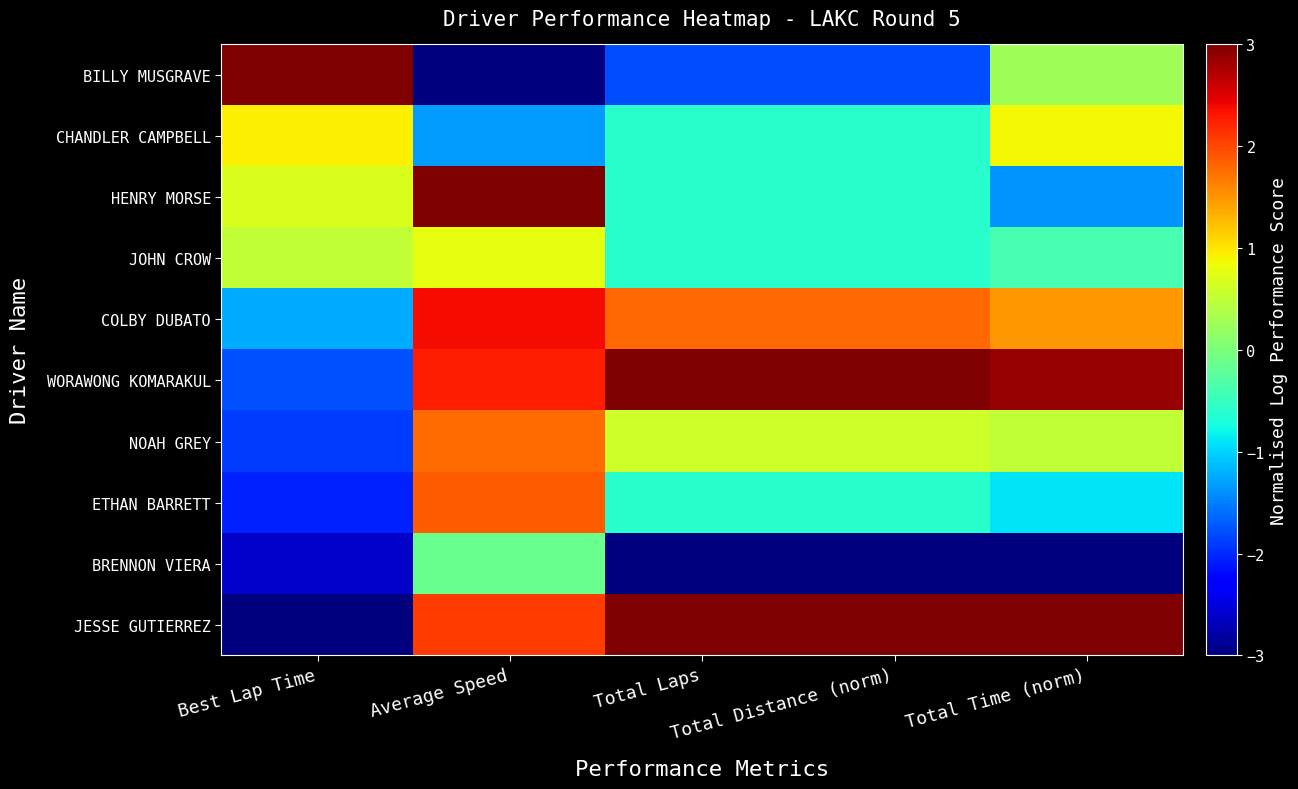

True or false: JESSE GUTIERREZ has a value of -3.0 at Best Lap Time.

True